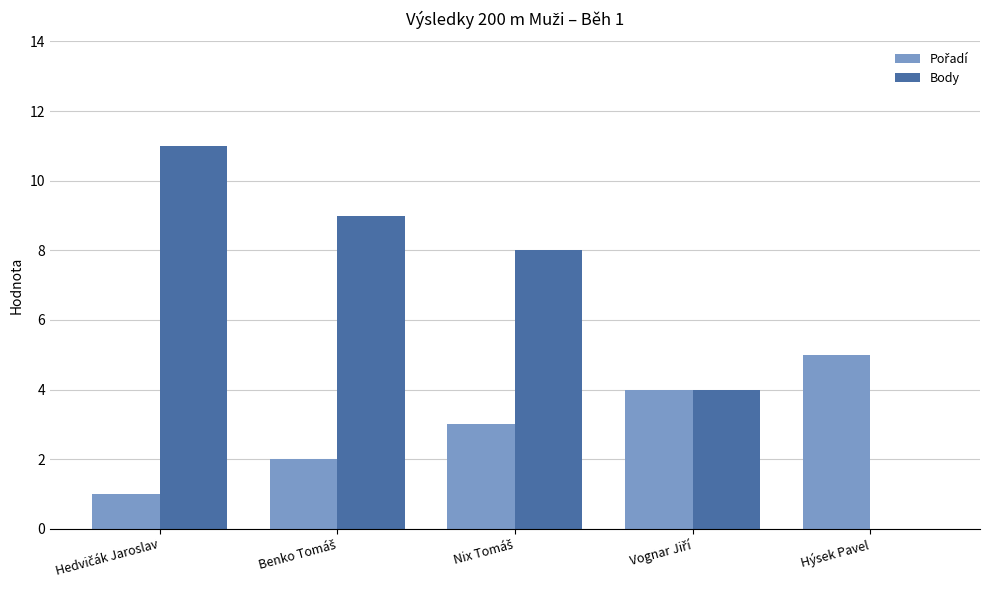

The Body series shows 0 at Hýsek Pavel. True or false?

True